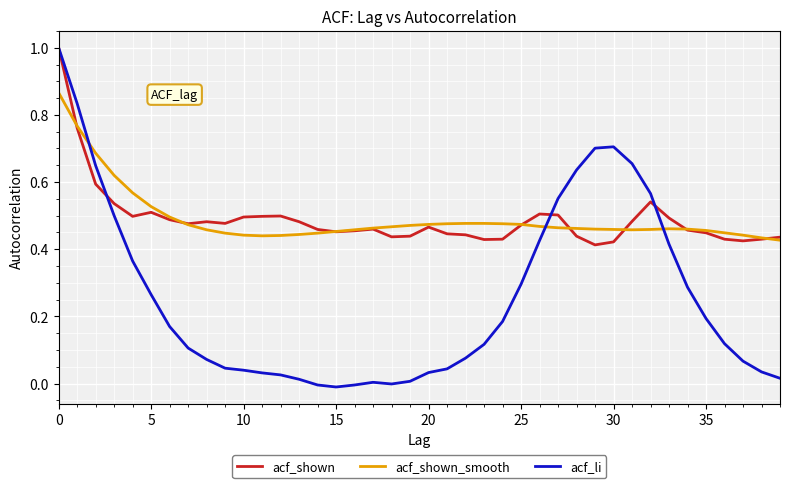

Count the number of categories in the chart.

40